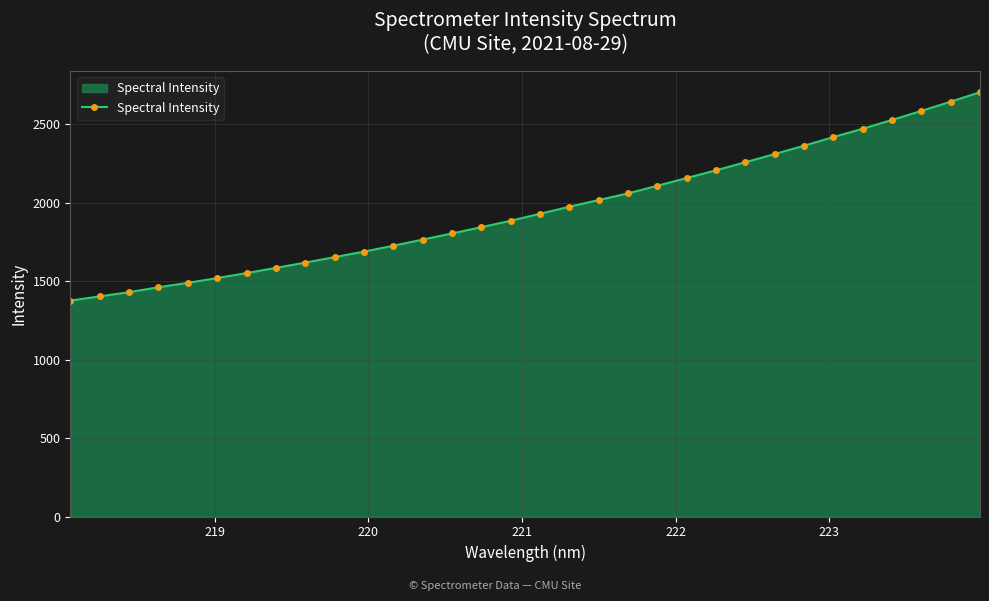

What is the greatest value displayed?

2703.3